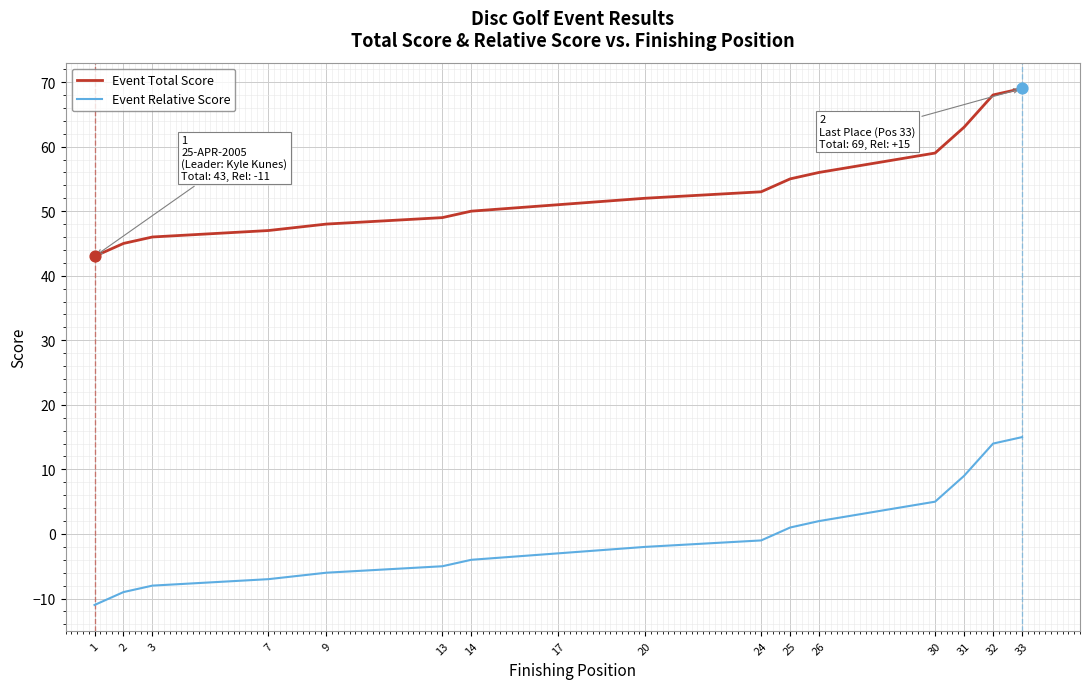

Is the value of Event Relative Score at 17 greater than the value of Event Total Score at 17?

No